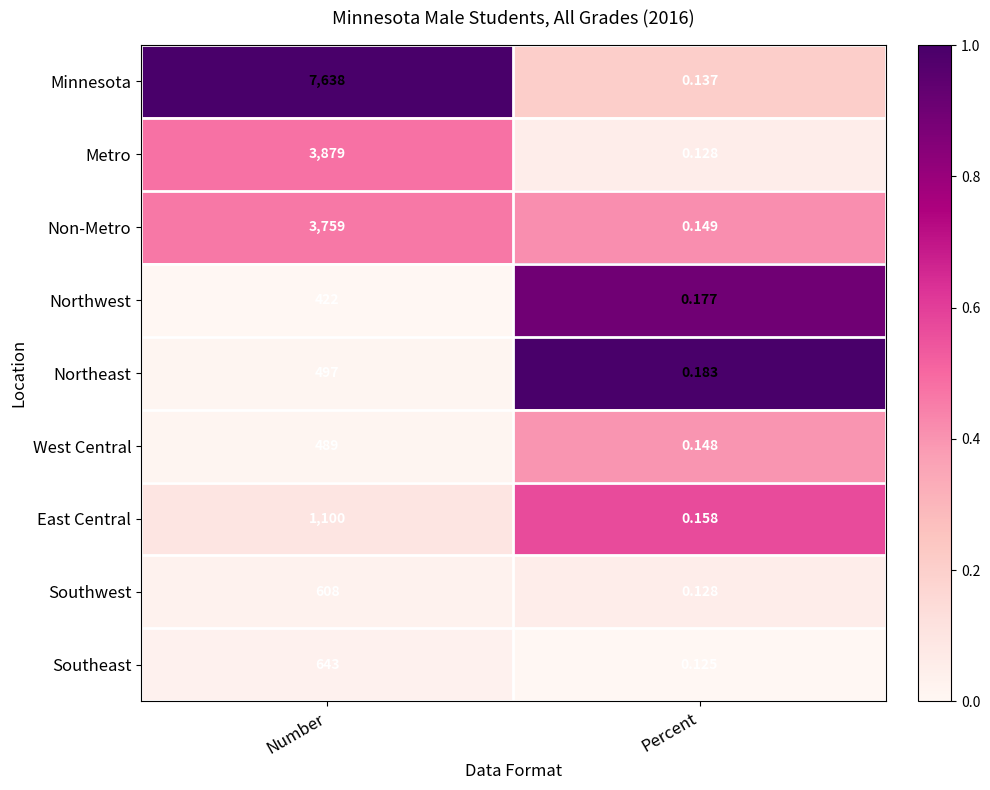

At which category does the chart reach its peak across all series?

Number